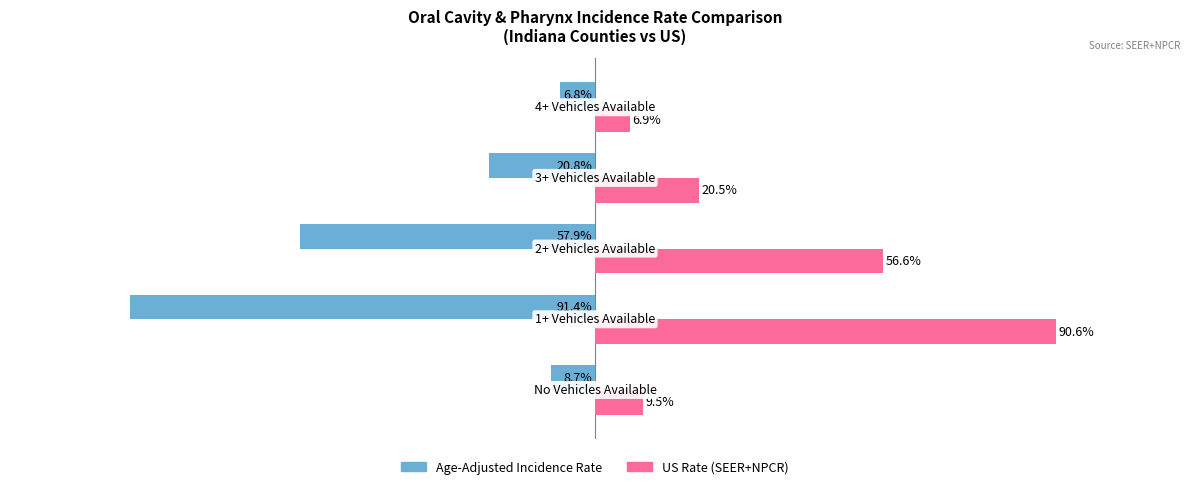

Which series has the largest range (max minus min)?

Age-Adjusted Incidence Rate